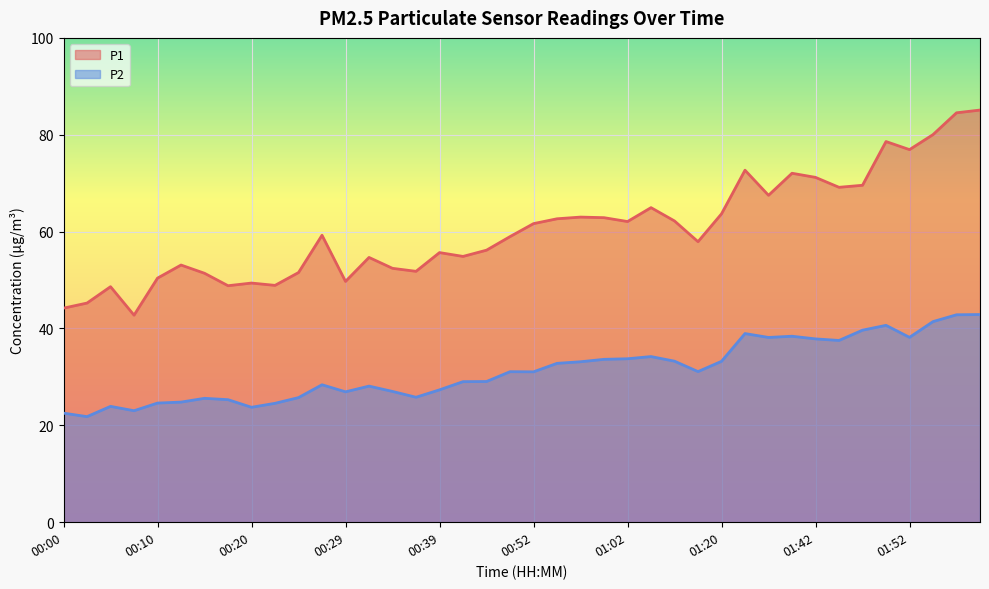

Which category has the lowest value in the P2 series?

00:03